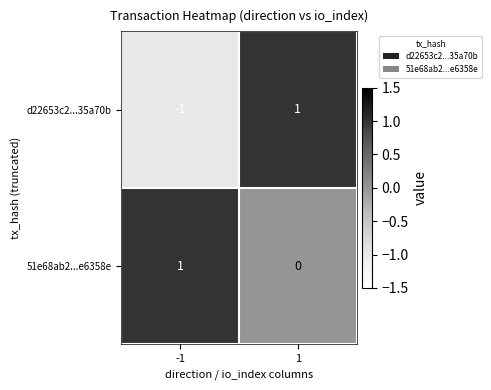

The d22653c2...35a70b series shows 1 at 1. True or false?

True